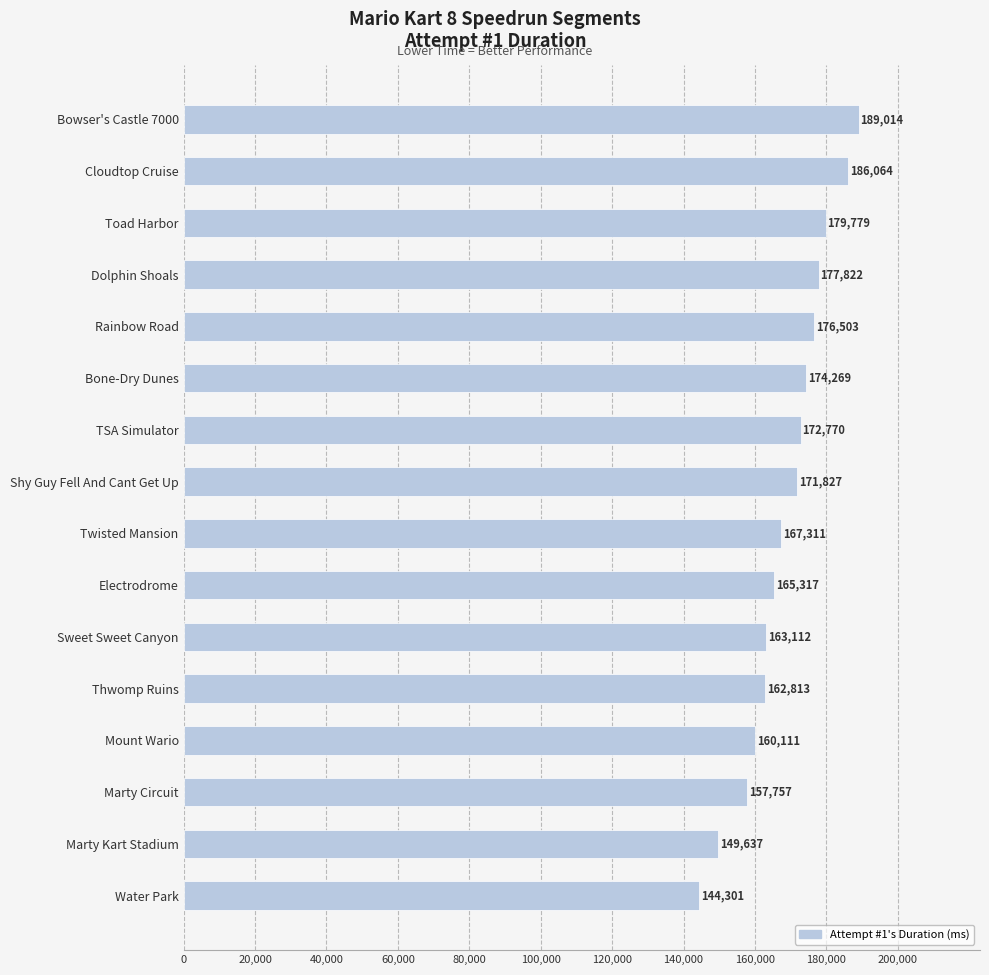

Reading bottom to top, list all the values displayed in this chart.

Water Park=144301	Marty Kart Stadium=149637	Marty Circuit=157757	Mount Wario=160111	Thwomp Ruins=162813	Sweet Sweet Canyon=163112	Electrodrome=165317	Twisted Mansion=167311	Shy Guy Fell And Cant Get Up=171827	TSA Simulator=172770	Bone-Dry Dunes=174269	Rainbow Road=176503	Dolphin Shoals=177822	Toad Harbor=179779	Cloudtop Cruise=186064	Bowser's Castle 7000=189014